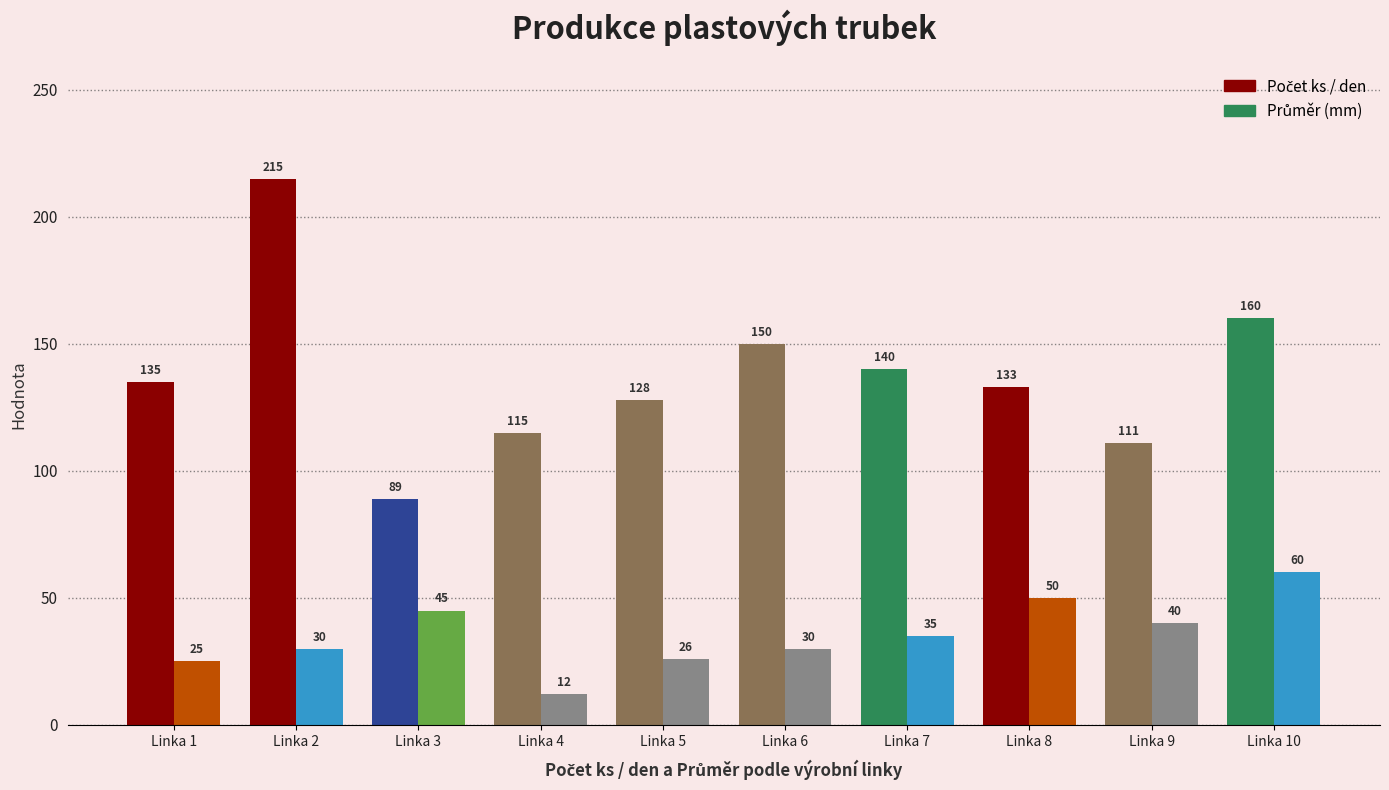

What is the total value across all series at Linka 7?

175